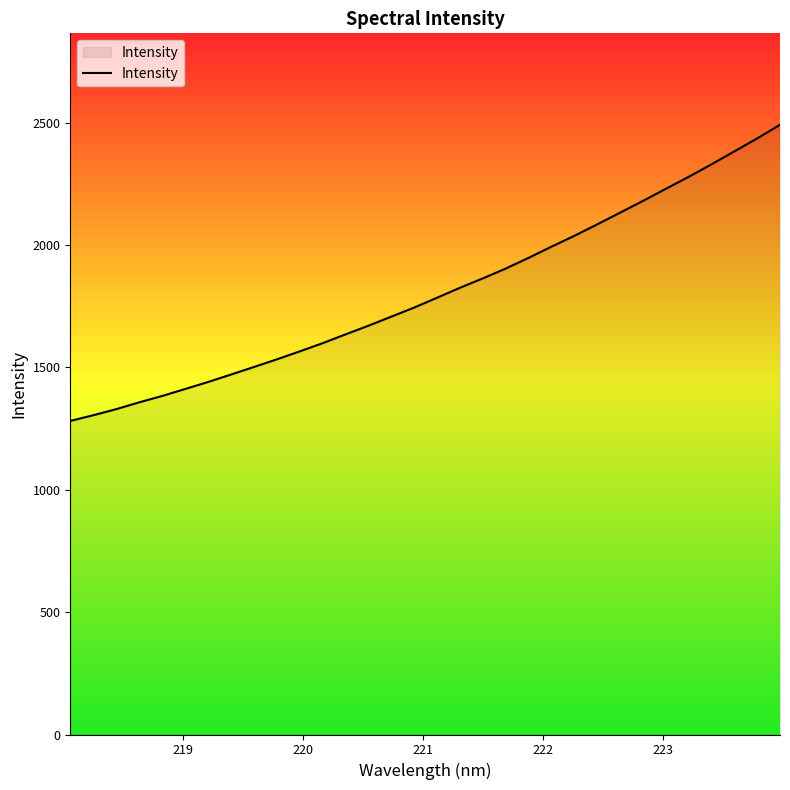

True or false: the data has more than 2 interior local peaks.

False